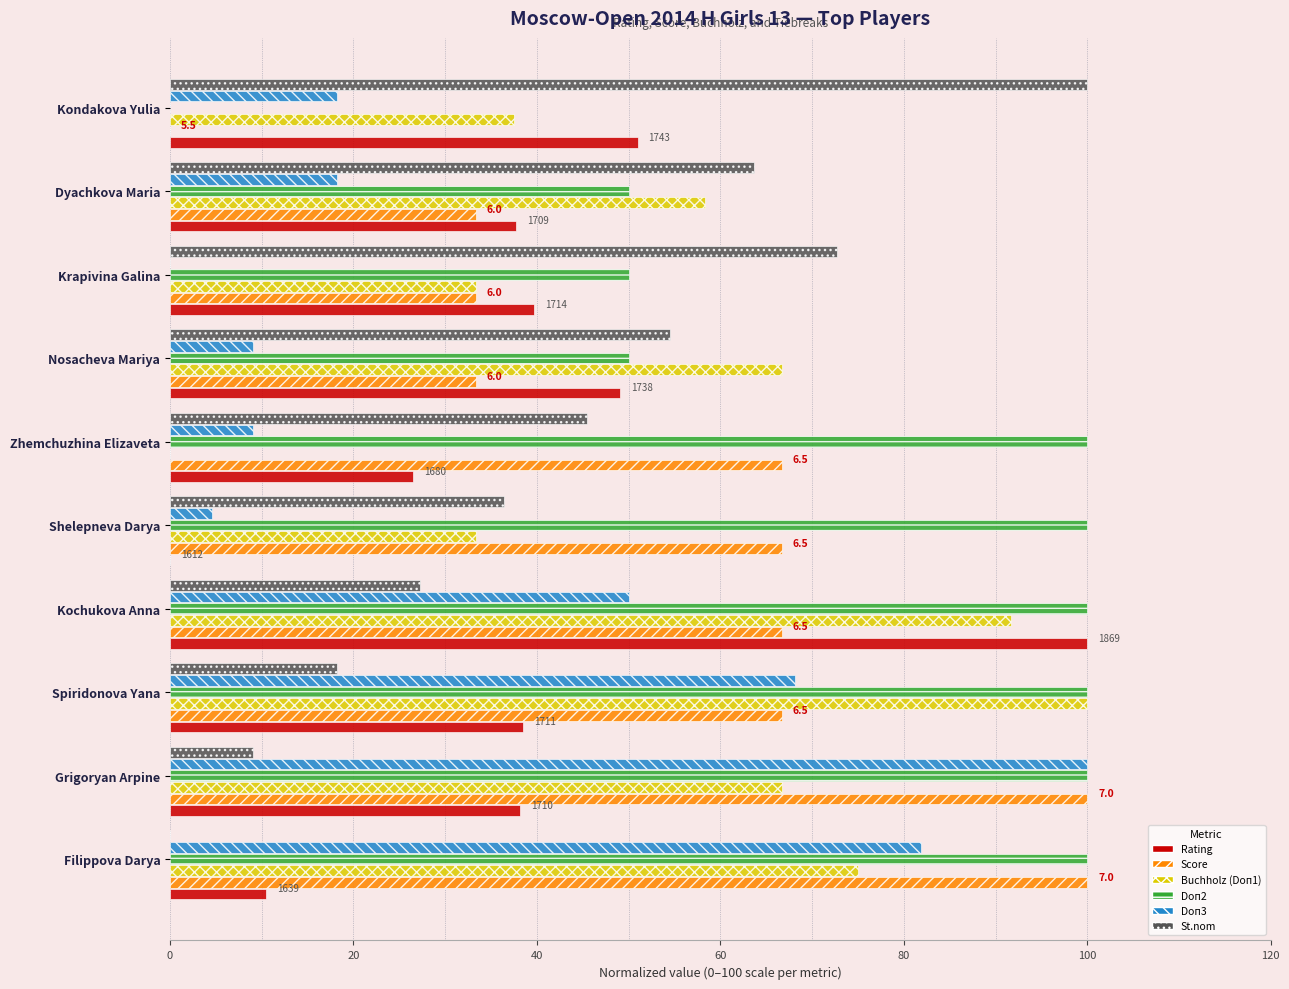

What is the sum of all Buchholz (Doп1) values?

562.5